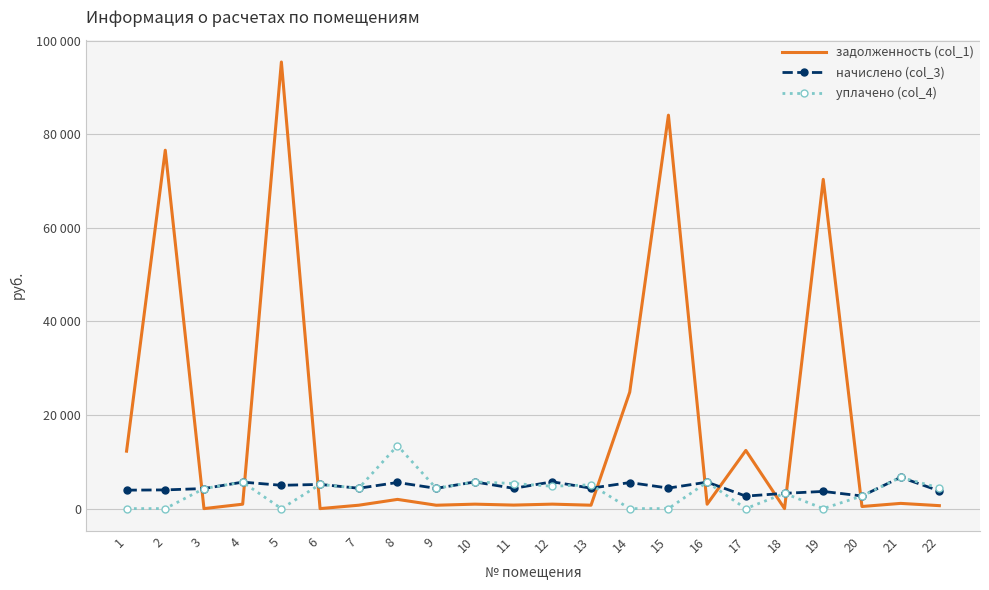

What is the highest value of the начислено (col_3) series?

6689.0